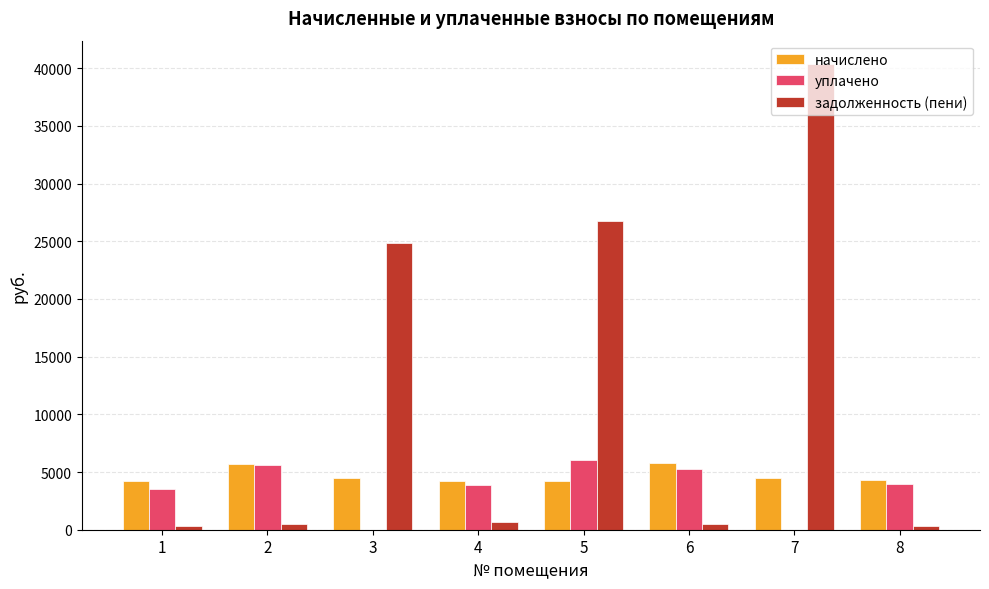

What is the highest value of the начислено series?

5772.8